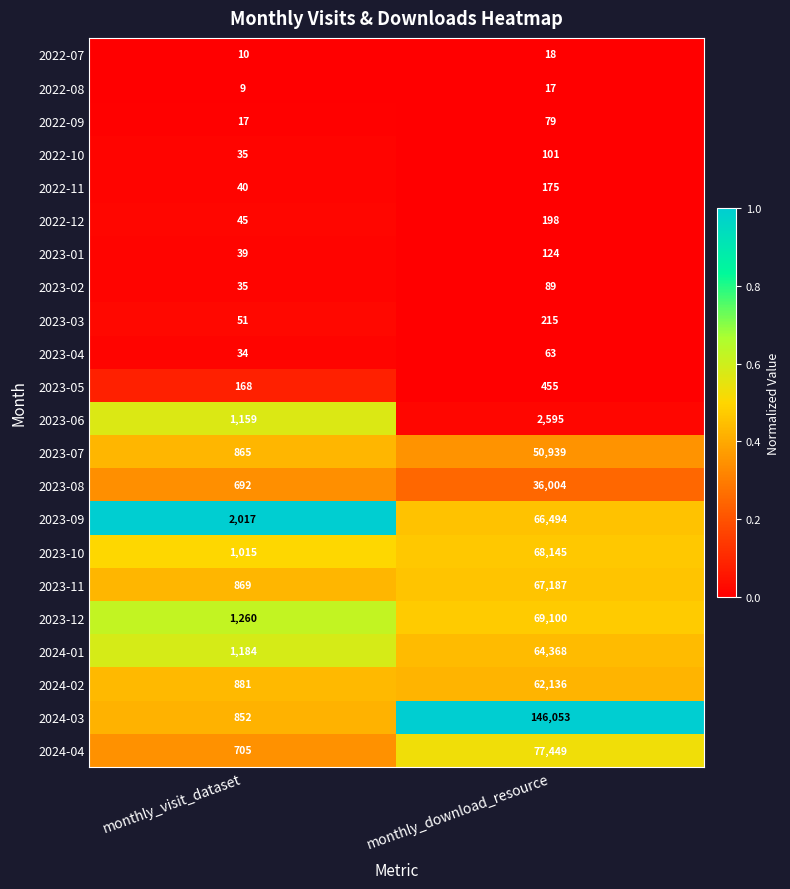

What value does the 2023-12 series have at monthly_visit_dataset?

1260